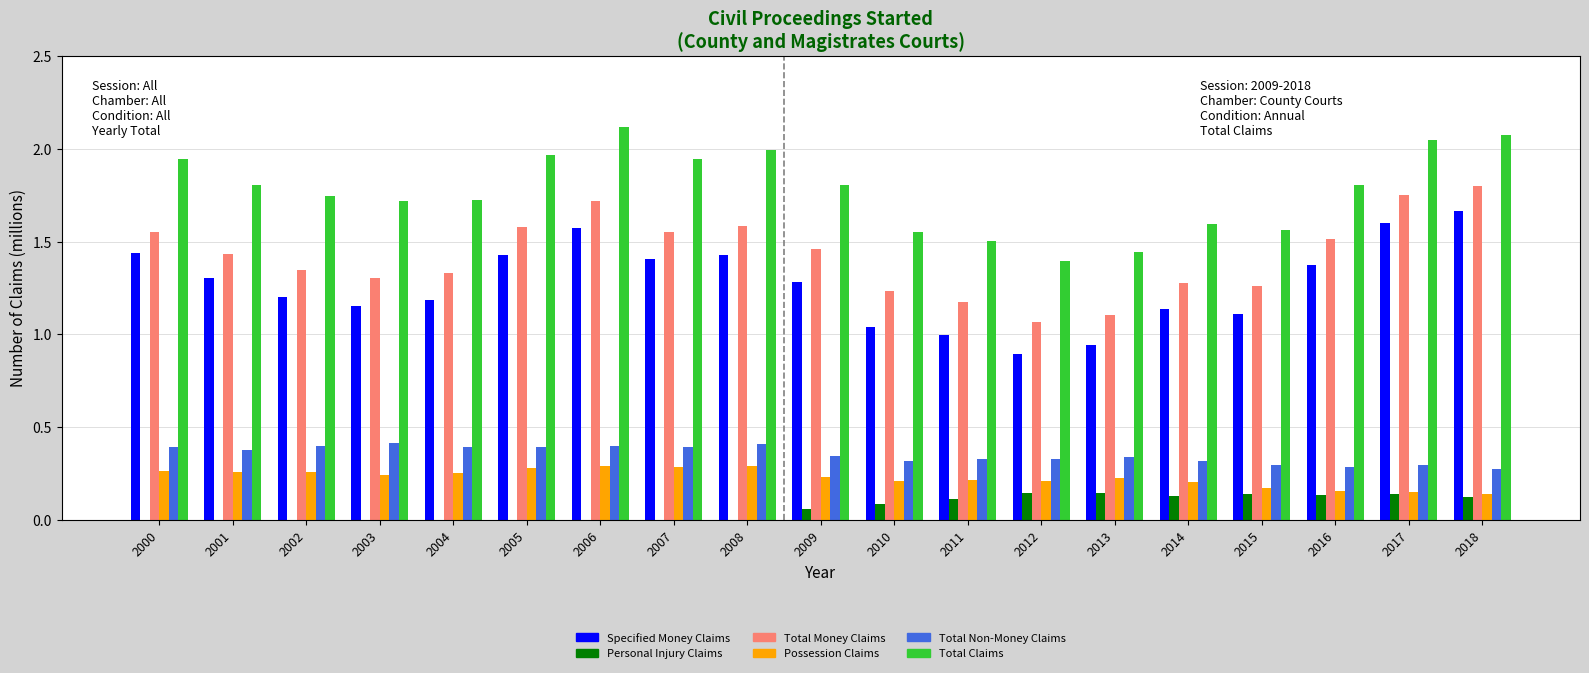

At which label is Total Money Claims closest to 1?

2012